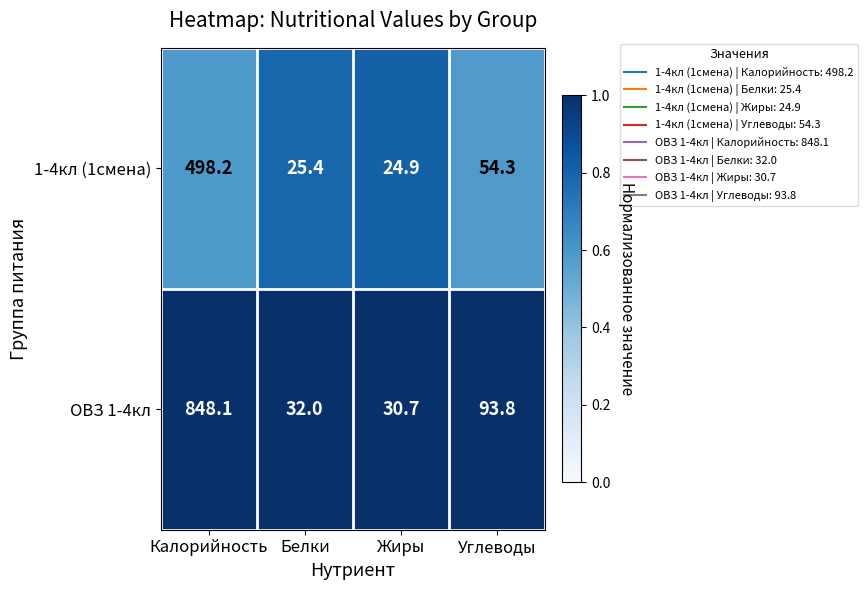

Read the ОВЗ 1-4кл value at Белки.

32.0